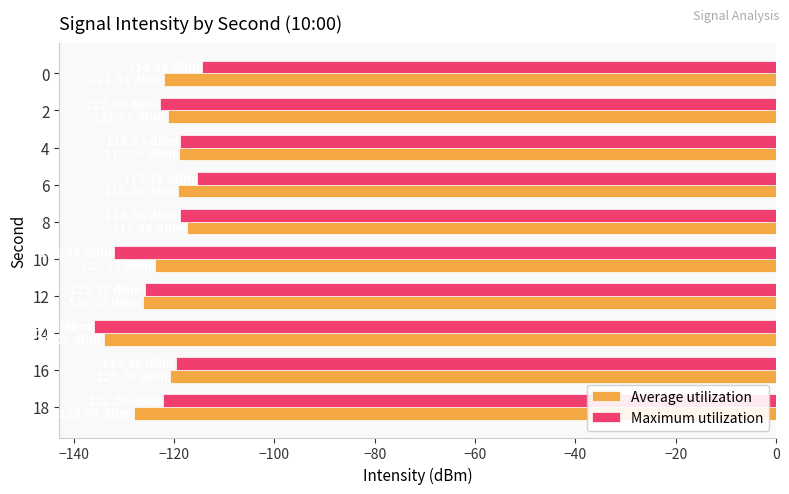

What is the approximate value of Average utilization at 0?

-122.0